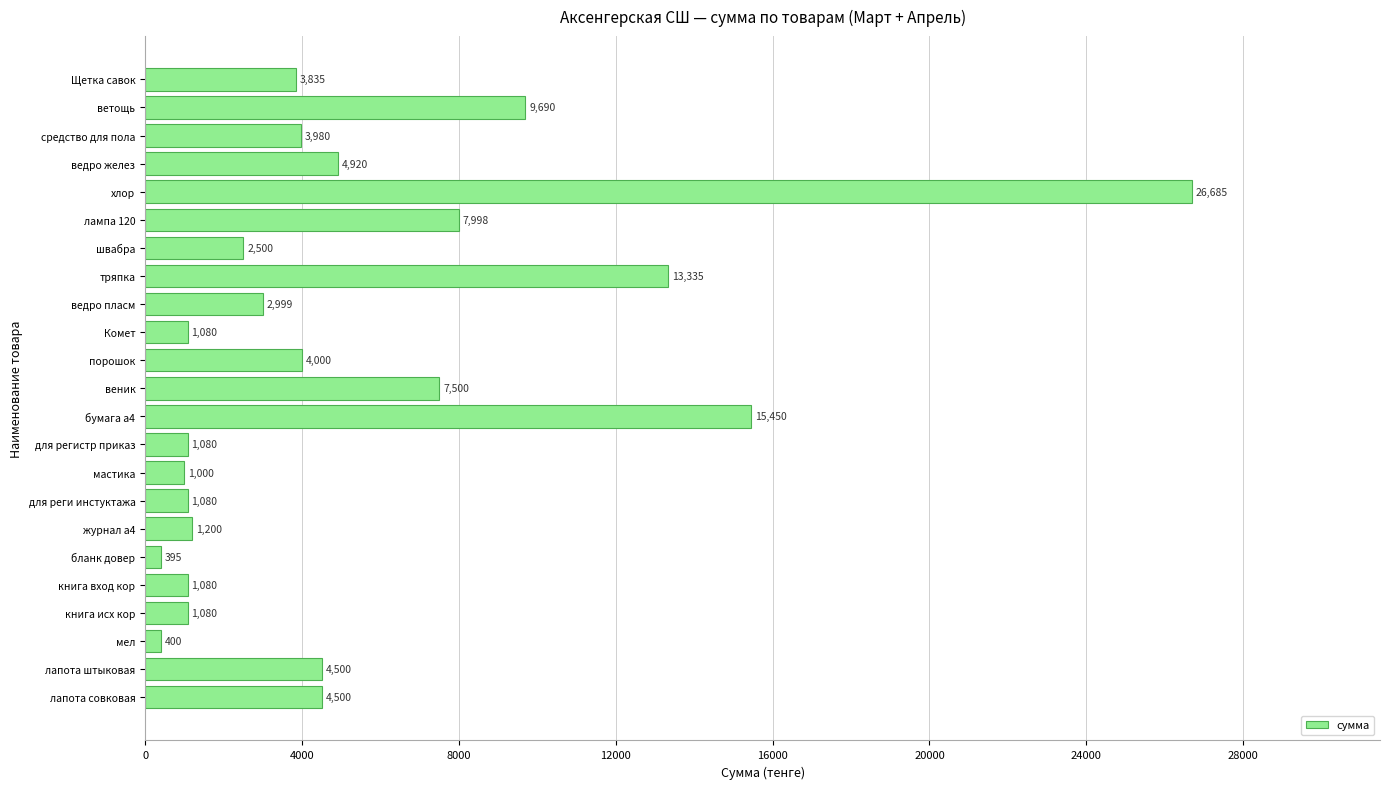

Reading top to bottom, what are all the values shown in this chart?

3835	9690	3980	4920	26685	7998	2500	13335	2999	1080	4000	7500	15450	1080	1000	1080	1200	395	1080	1080	400	4500	4500